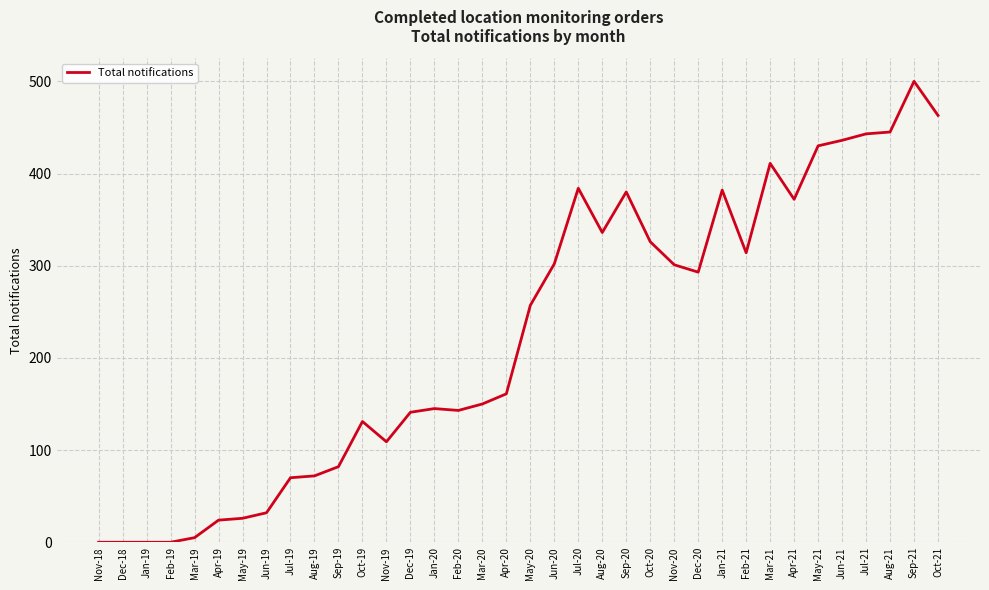

Approximately how many times larger is the value at Apr-19 compared to Oct-21?

0.1